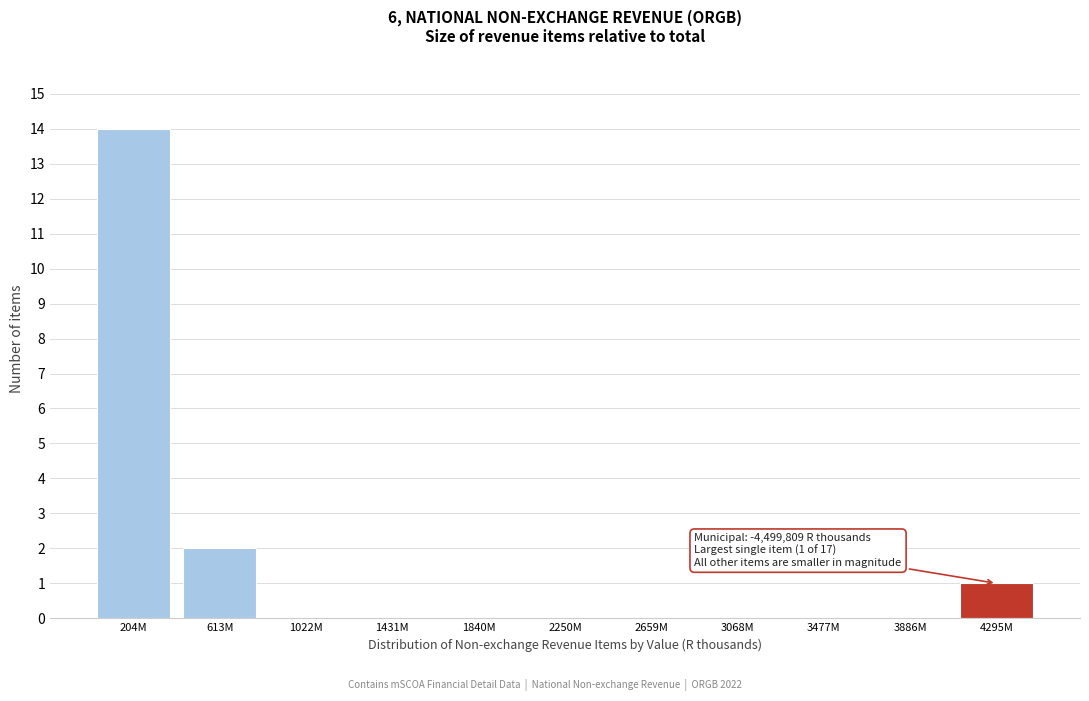

Reading left to right, transcribe all the data shown in this chart.

204M=14	613M=2	1022M=0	1431M=0	1840M=0	2250M=0	2659M=0	3068M=0	3477M=0	3886M=0	4295M=1